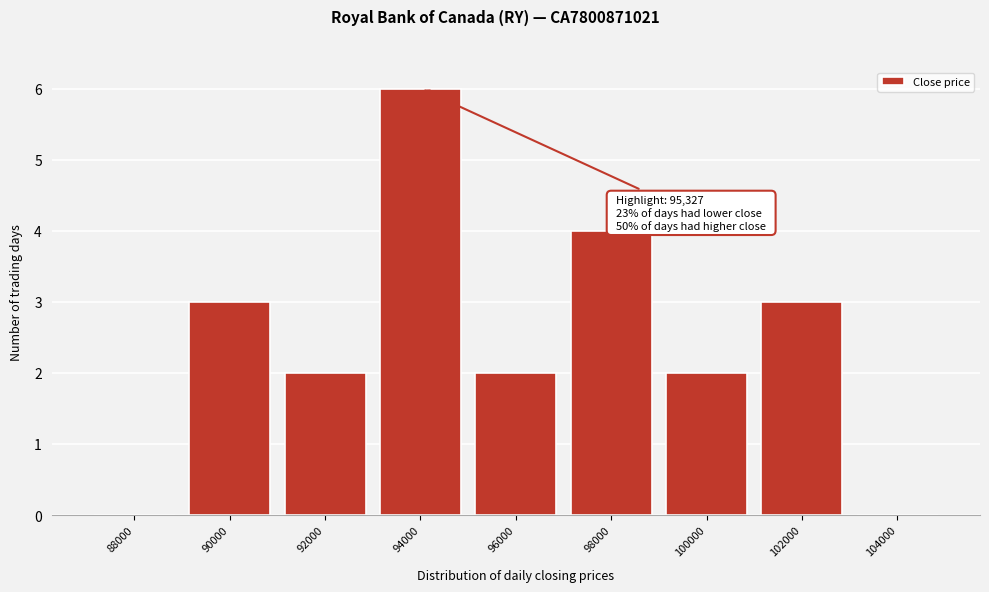

Reading left to right, what are all the values shown in this chart?

88000=0	90000=3	92000=2	94000=6	96000=2	98000=4	100000=2	102000=3	104000=0